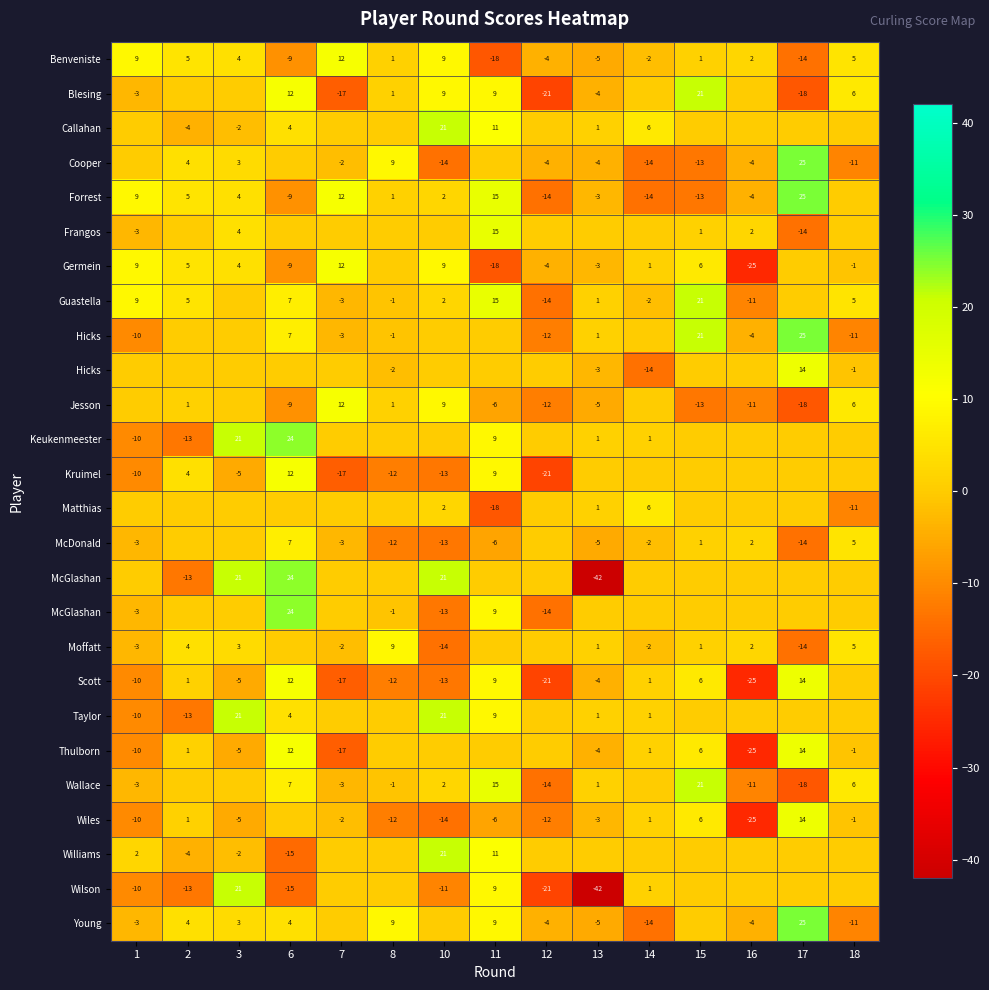

Which label corresponds to the smallest value in the chart?

13